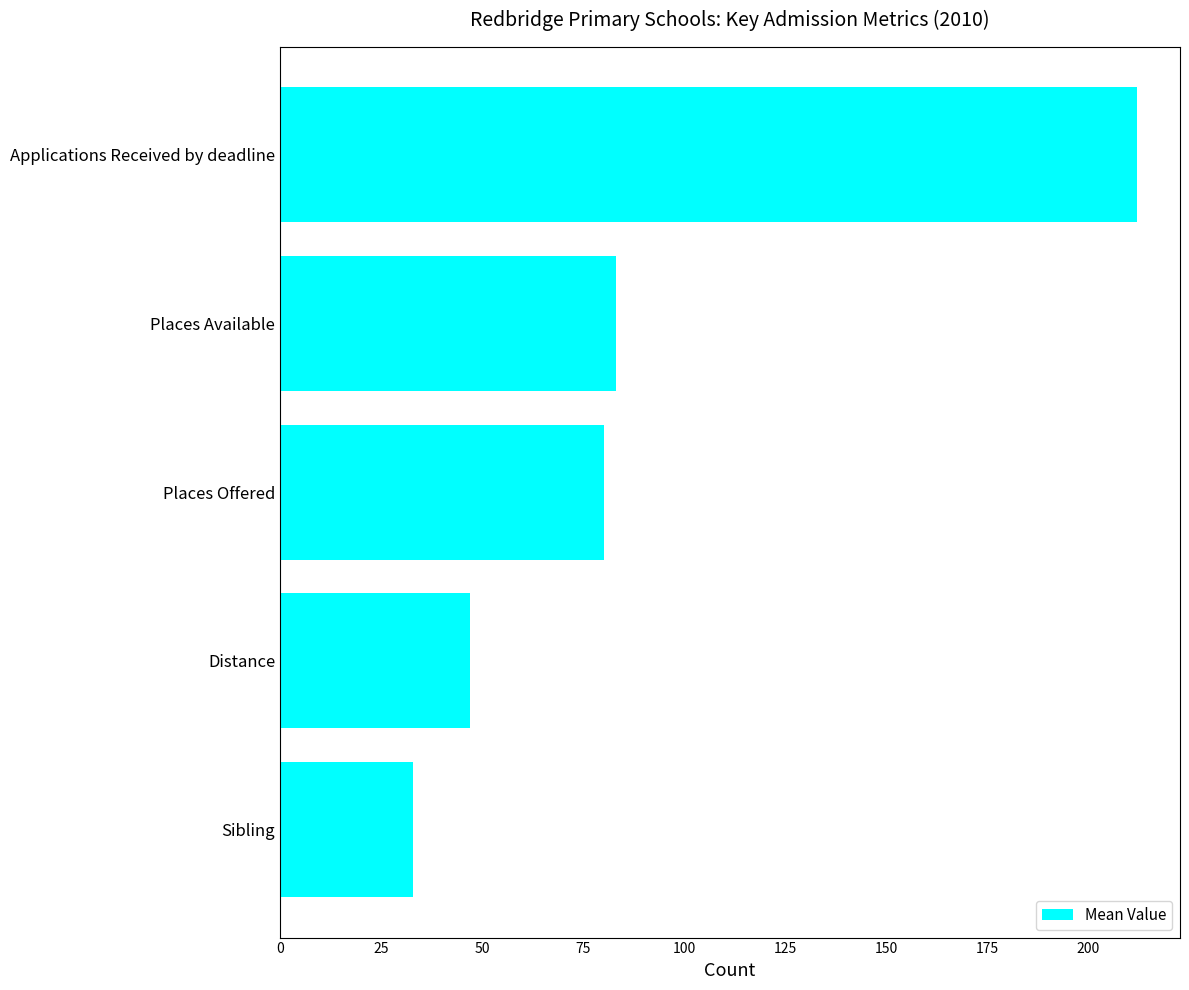

What is the average value?

91.0